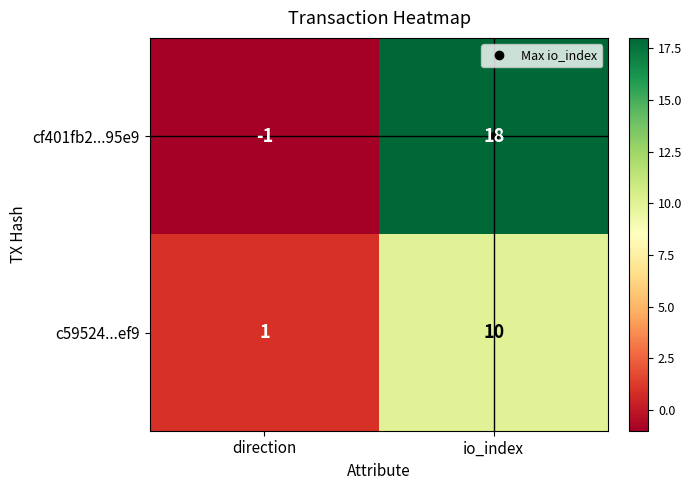

True or false: cf401fb2...95e9 has a value of -1 at direction.

True